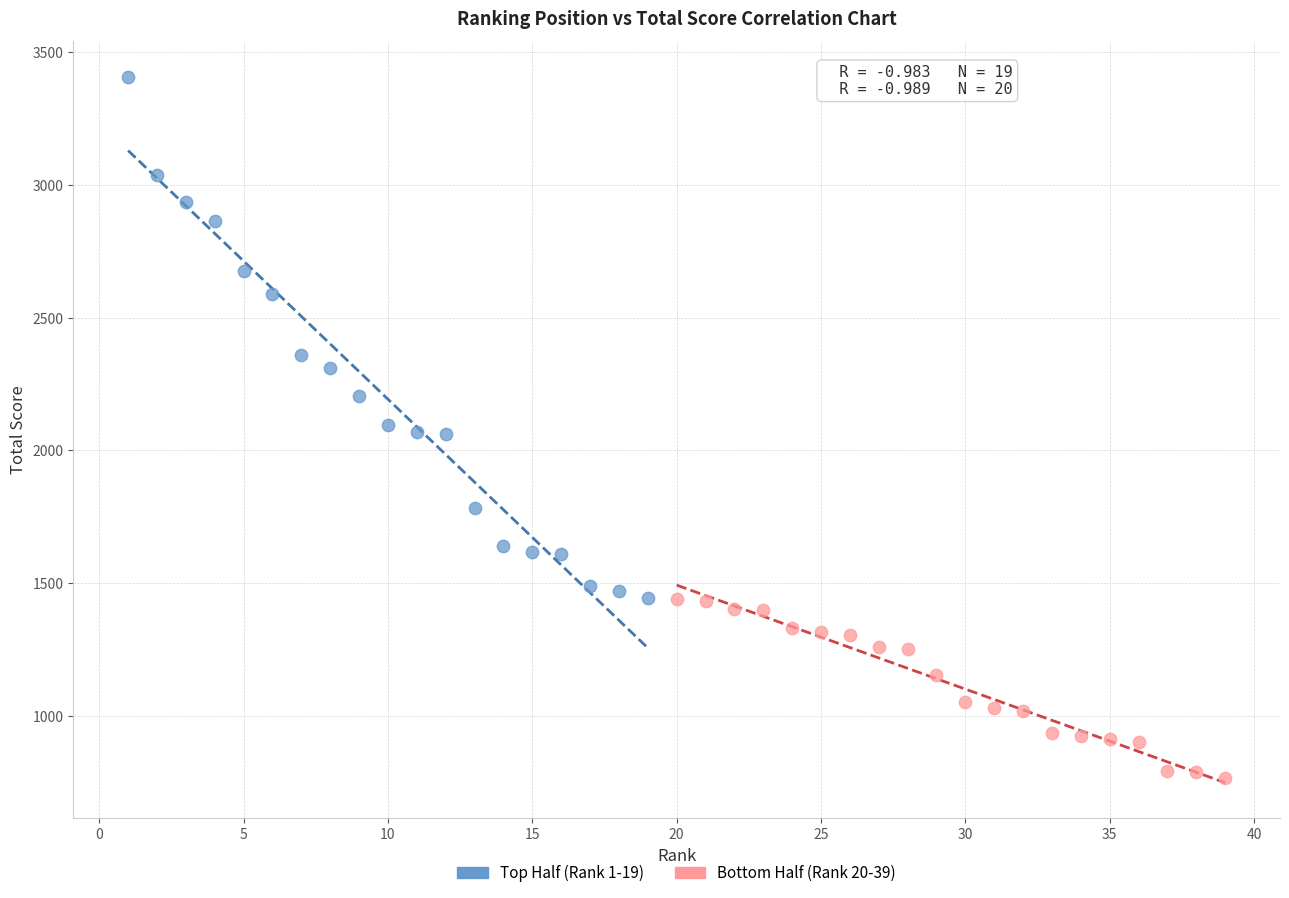

Which series reaches the maximum Y coordinate?

Top Half (Rank 1-19)